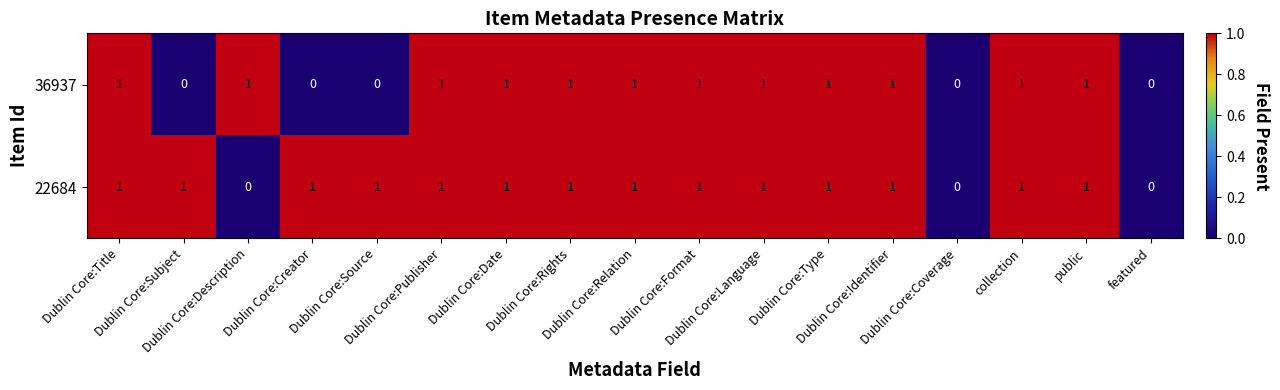

Which series has the largest total across all categories?

22684